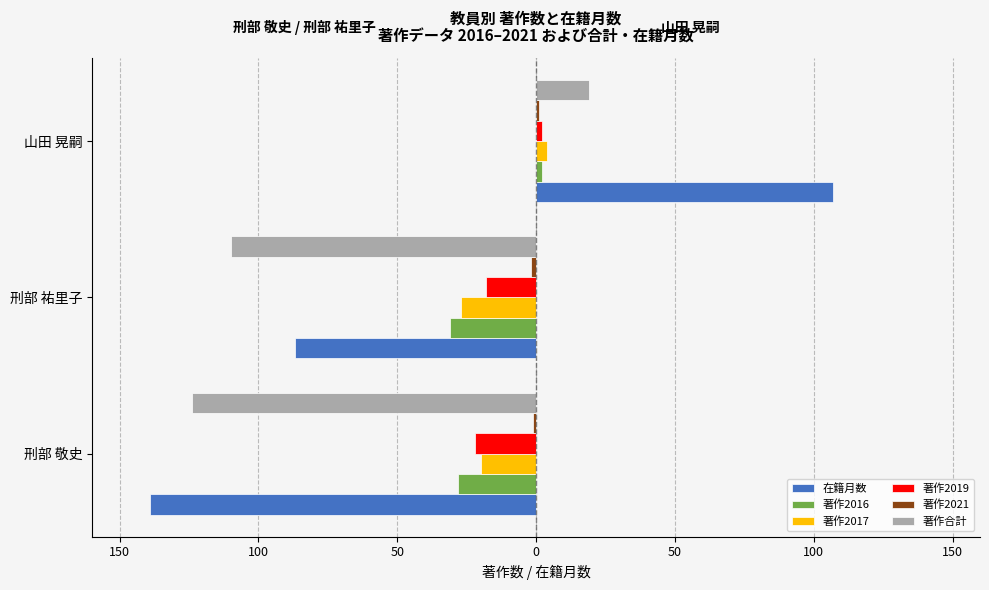

The 在籍月数 series shows -56 at 刑部 敬史. True or false?

False